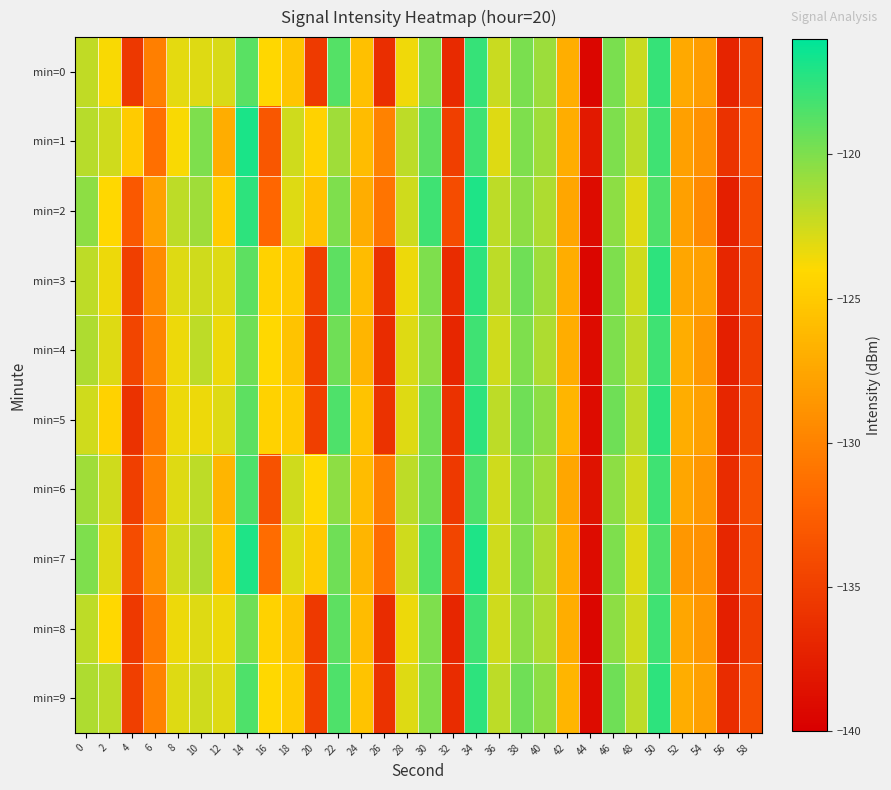

Reading left to right, what are all the values shown in this chart?

min=0: 0=-122.0	2=-123.8	4=-135.5	6=-130.2	8=-123.2	10=-123.0	12=-122.8	14=-118.9	16=-124.1	18=-125.4	20=-135.3	22=-118.7	24=-125.7	26=-136.3	28=-123.6	30=-120.0	32=-136.7	34=-117.7	36=-122.3	38=-119.9	40=-120.9	42=-127.0	44=-139.5	46=-119.8	48=-122.3	50=-117.7	52=-127.3	54=-128.1	56=-137.2	58=-134.6
min=1: 0=-121.8	2=-122.5	4=-125.0	6=-131.3	8=-123.8	10=-120.0	12=-127.0	14=-116.9	16=-133.1	18=-122.6	20=-124.5	22=-121.0	24=-126.0	26=-130.0	28=-122.0	30=-119.0	32=-135.0	34=-118.0	36=-123.0	38=-120.0	40=-121.0	42=-127.0	44=-138.0	46=-120.0	48=-122.0	50=-118.0	52=-128.0	54=-129.0	56=-136.0	58=-133.0
min=2: 0=-120.5	2=-124.0	4=-133.0	6=-128.0	8=-122.0	10=-121.0	12=-125.0	14=-117.5	16=-132.0	18=-123.0	20=-125.5	22=-120.0	24=-127.0	26=-131.0	28=-122.5	30=-118.0	32=-134.0	34=-117.0	36=-122.0	38=-120.5	40=-121.5	42=-127.5	44=-139.0	46=-120.5	48=-123.0	50=-118.5	52=-128.0	54=-129.5	56=-137.5	58=-134.0
min=3: 0=-122.0	2=-123.5	4=-135.0	6=-129.5	8=-123.0	10=-122.5	12=-123.0	14=-119.0	16=-124.5	18=-125.0	20=-135.0	22=-119.0	24=-126.0	26=-136.0	28=-123.5	30=-120.0	32=-136.5	34=-117.5	36=-122.0	38=-119.5	40=-121.0	42=-127.0	44=-139.5	46=-120.0	48=-122.5	50=-117.5	52=-127.5	54=-128.0	56=-137.0	58=-134.5
min=4: 0=-121.5	2=-123.0	4=-134.5	6=-130.0	8=-123.5	10=-122.0	12=-123.5	14=-119.5	16=-124.0	18=-125.5	20=-135.5	22=-119.5	24=-126.5	26=-136.5	28=-123.0	30=-120.5	32=-137.0	34=-118.0	36=-122.5	38=-120.0	40=-121.5	42=-127.0	44=-139.0	46=-120.0	48=-122.0	50=-118.0	52=-127.0	54=-128.5	56=-137.5	58=-135.0
min=5: 0=-122.5	2=-124.5	4=-136.0	6=-130.5	8=-123.5	10=-123.5	12=-123.0	14=-119.0	16=-124.5	18=-125.0	20=-135.0	22=-118.5	24=-125.5	26=-136.0	28=-123.0	30=-119.5	32=-136.0	34=-117.5	36=-122.0	38=-119.5	40=-120.5	42=-126.5	44=-139.0	46=-119.5	48=-122.0	50=-117.5	52=-127.0	54=-128.0	56=-137.0	58=-134.5
min=6: 0=-121.0	2=-122.5	4=-135.0	6=-130.0	8=-123.0	10=-122.0	12=-126.5	14=-118.5	16=-133.5	18=-122.5	20=-124.0	22=-120.5	24=-126.0	26=-130.5	28=-122.0	30=-119.5	32=-135.5	34=-118.5	36=-122.5	38=-120.0	40=-121.0	42=-127.5	44=-138.5	46=-120.5	48=-122.5	50=-118.0	52=-127.5	54=-128.5	56=-136.5	58=-133.5
min=7: 0=-120.0	2=-123.0	4=-134.0	6=-129.0	8=-122.5	10=-121.5	12=-125.5	14=-117.0	16=-131.5	18=-123.0	20=-125.0	22=-119.5	24=-126.5	26=-131.5	28=-122.5	30=-118.5	32=-134.5	34=-117.0	36=-122.5	38=-120.0	40=-121.5	42=-127.0	44=-139.0	46=-120.0	48=-123.0	50=-118.5	52=-128.5	54=-129.0	56=-137.0	58=-134.0
min=8: 0=-122.0	2=-124.0	4=-135.5	6=-130.5	8=-123.5	10=-123.0	12=-123.5	14=-119.5	16=-124.5	18=-125.5	20=-135.5	22=-119.0	24=-126.0	26=-136.5	28=-123.5	30=-120.0	32=-137.0	34=-118.0	36=-122.5	38=-120.5	40=-121.5	42=-127.0	44=-139.5	46=-120.5	48=-122.5	50=-118.0	52=-127.5	54=-128.5	56=-137.5	58=-135.0
min=9: 0=-121.5	2=-122.0	4=-135.0	6=-130.0	8=-123.0	10=-122.5	12=-123.0	14=-118.5	16=-124.0	18=-125.0	20=-135.0	22=-118.5	24=-125.5	26=-136.0	28=-123.0	30=-120.0	32=-136.5	34=-117.5	36=-122.0	38=-119.5	40=-120.5	42=-126.5	44=-139.0	46=-119.5	48=-122.0	50=-117.5	52=-127.0	54=-128.0	56=-136.5	58=-134.0